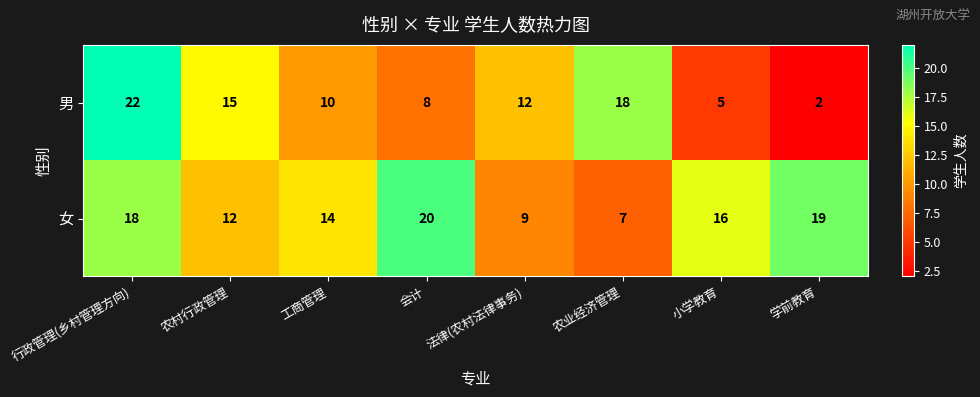

Reading left to right, transcribe all the data shown in this chart.

男: 行政管理(乡村管理方向)=22	农村行政管理=15	工商管理=10	会计=8	法律(农村法律事务)=12	农业经济管理=18	小学教育=5	学前教育=2
女: 行政管理(乡村管理方向)=18	农村行政管理=12	工商管理=14	会计=20	法律(农村法律事务)=9	农业经济管理=7	小学教育=16	学前教育=19